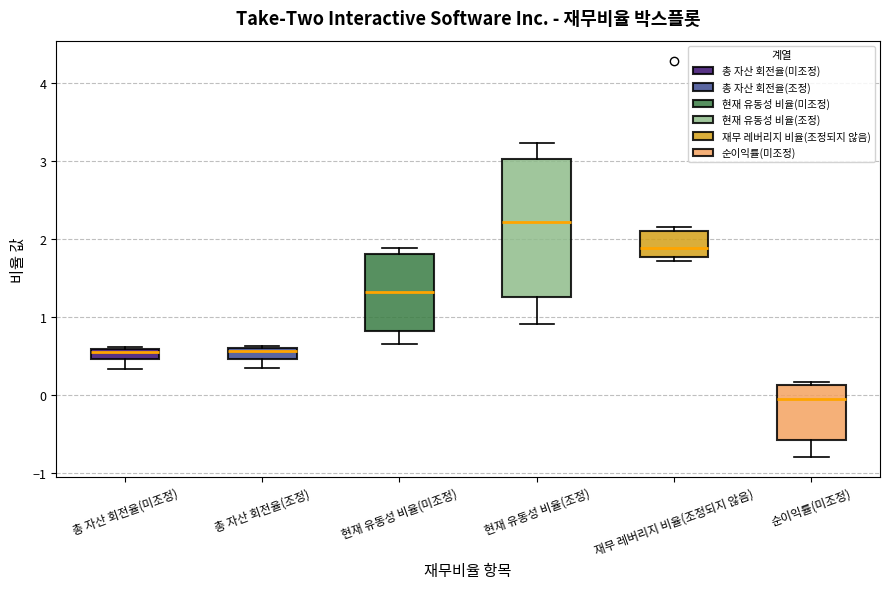

Which box has the lowest median line?

순이익률(미조정)